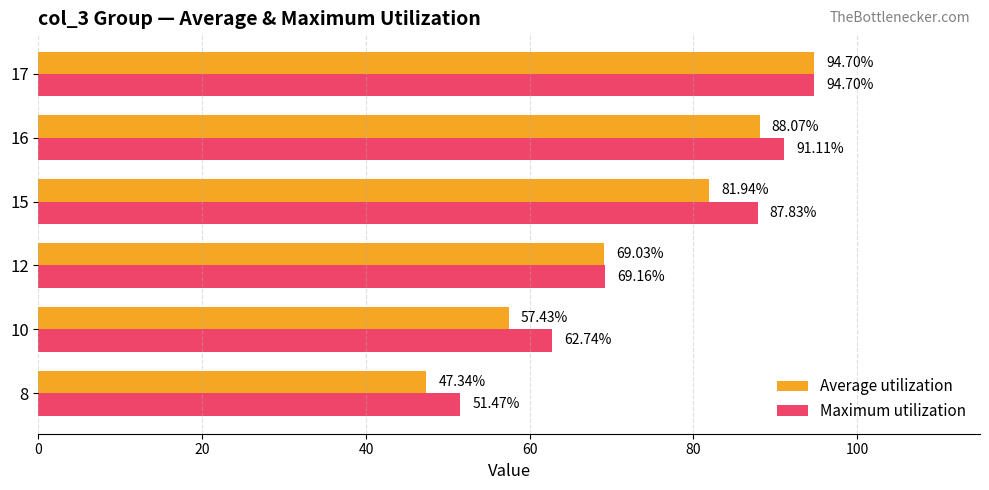

Is the value of Average utilization at 10 greater than the value of Maximum utilization at 10?

No